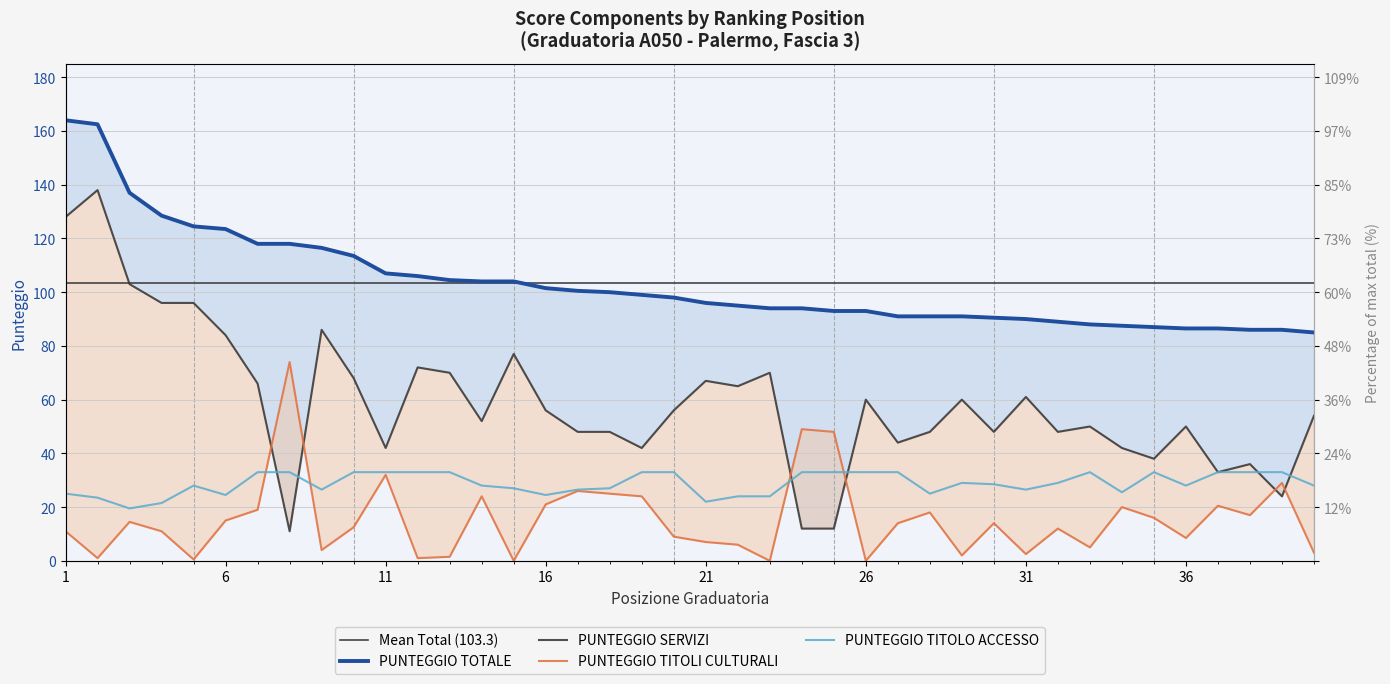

Rank the series by their maximum value, from lowest to highest.

PUNTEGGIO TITOLO ACCESSO, PUNTEGGIO TITOLI CULTURALI, PUNTEGGIO SERVIZI, PUNTEGGIO TOTALE